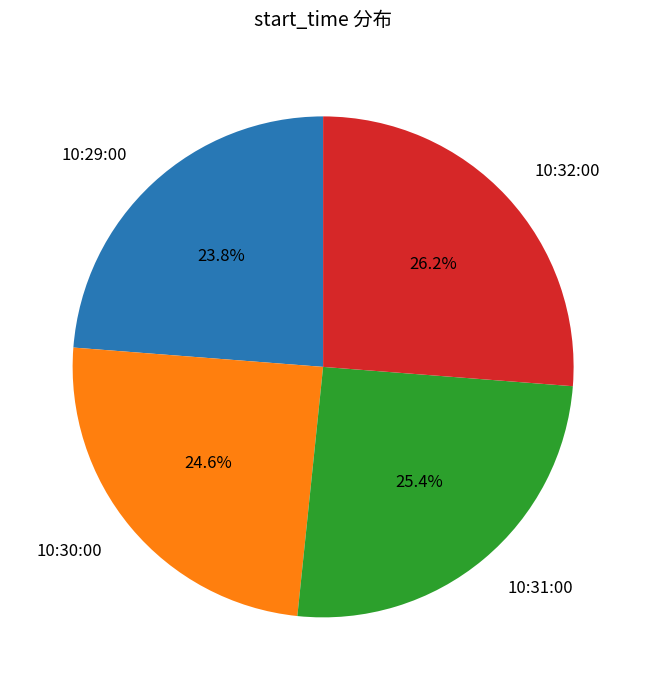

To the nearest percent, what percentage of the pie is 10:30:00?

25%